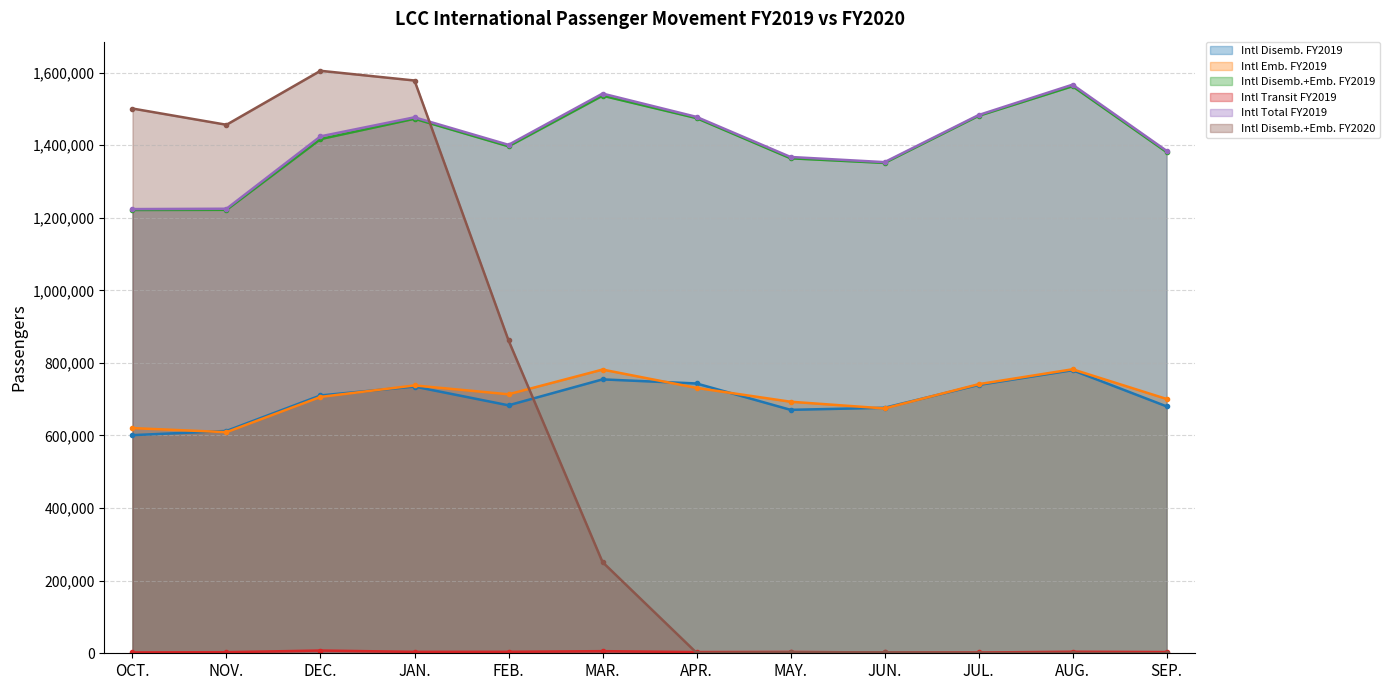

True or false: Intl Disemb.+Emb. FY2020 has more than 0 points higher than both neighbors.

True